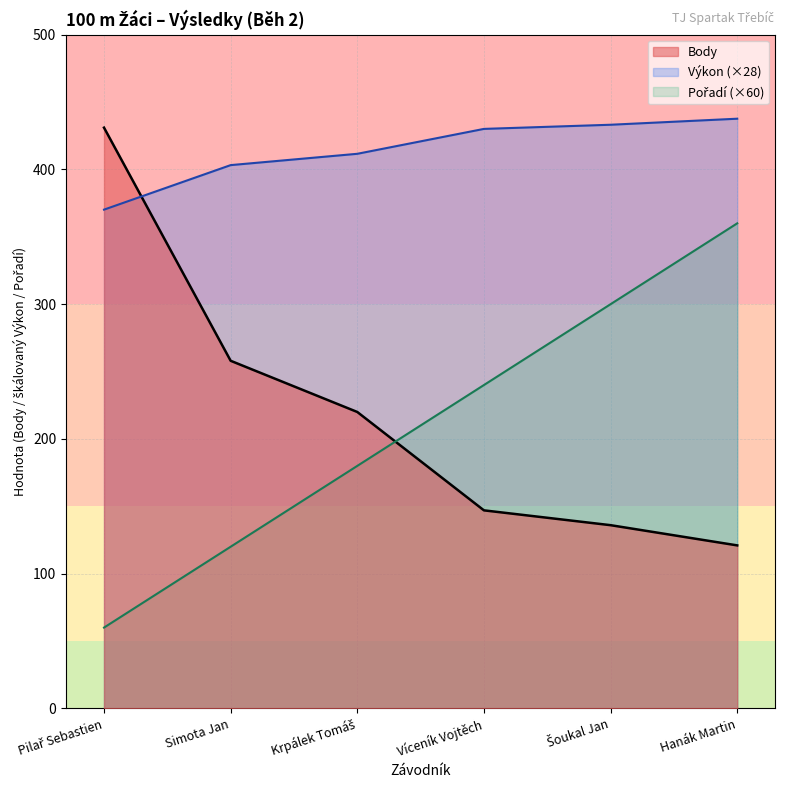

Does the chart display data point markers on the line(s)?

No